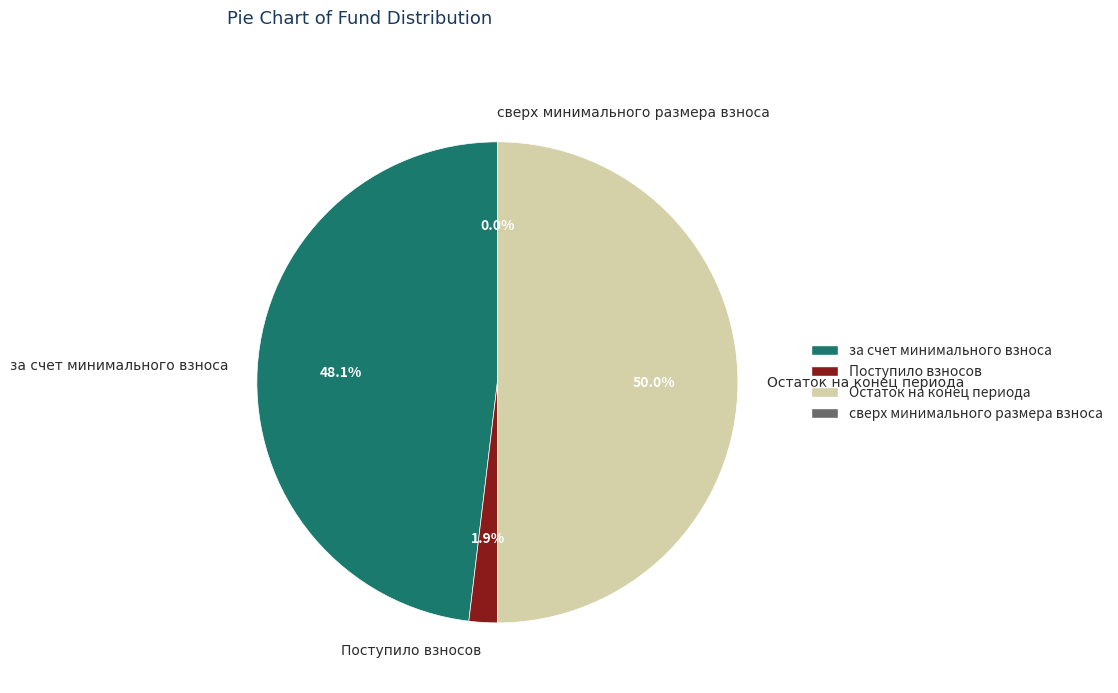

Combined, do Остаток на конец периода and за счет минимального взноса account for over 50%?

Yes